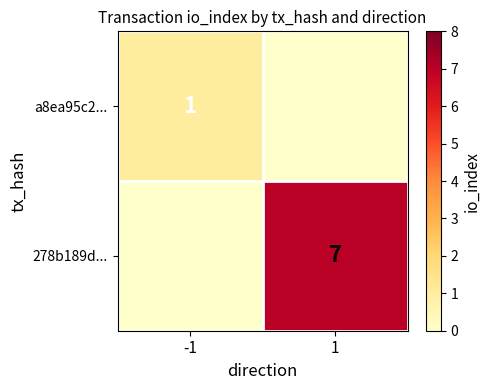

At how many categories does at least one series exceed 1?

1